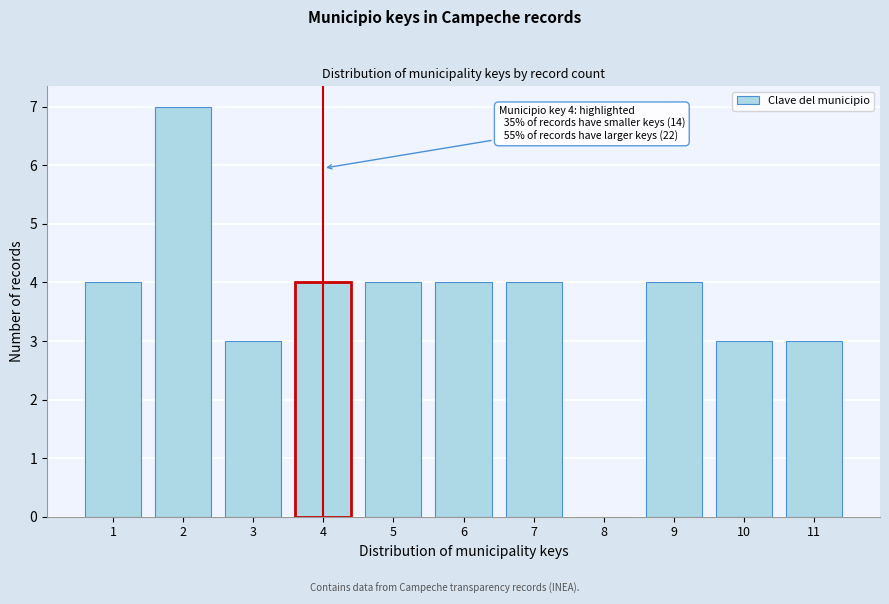

Reading right to left, transcribe all the data shown in this chart.

11=3	10=3	9=4	8=0	7=4	6=4	5=4	4=4	3=3	2=7	1=4